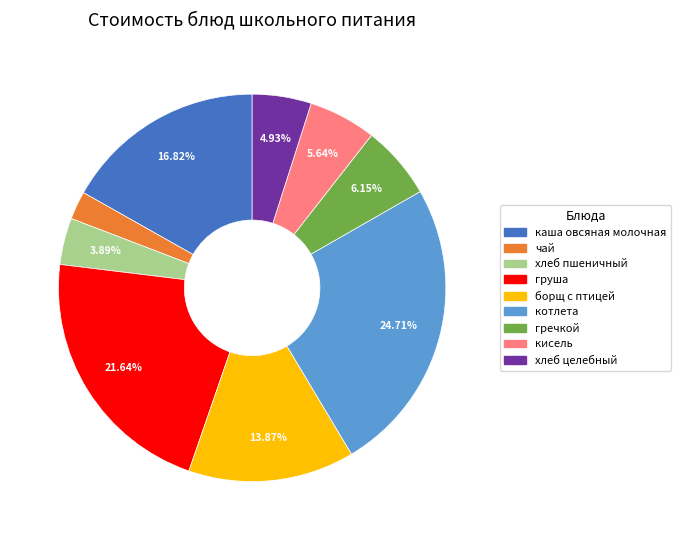

Count the number of slices in the pie.

9